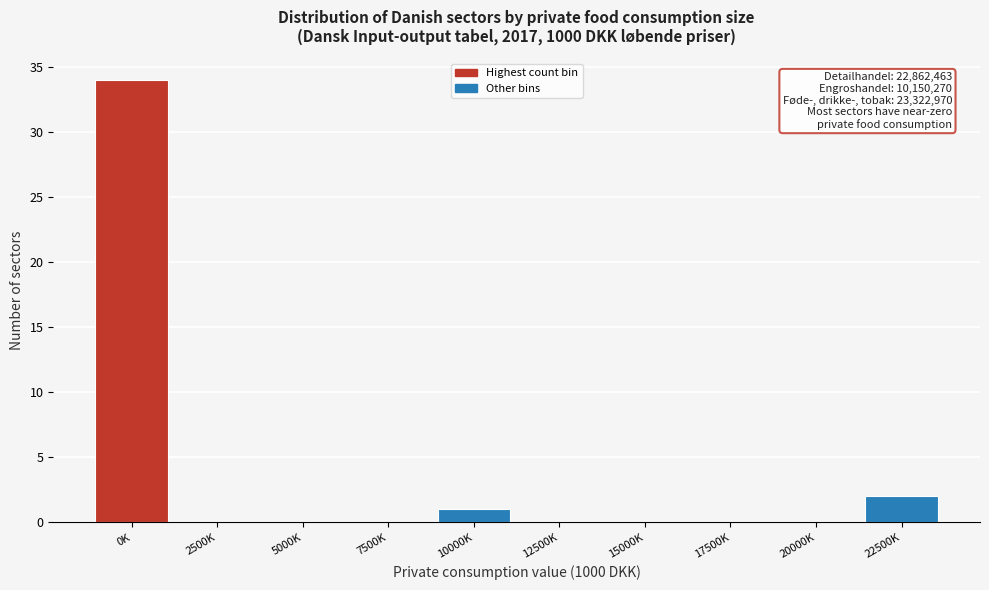

Reading left to right, what are all the values shown in this chart?

0K=34	2500K=0	5000K=0	7500K=0	10000K=1	12500K=0	15000K=0	17500K=0	20000K=0	22500K=2